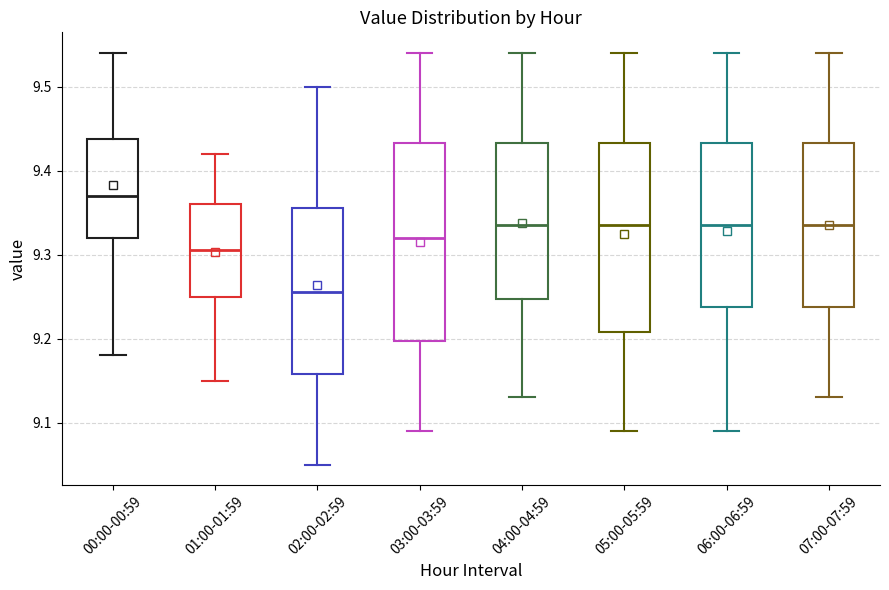

Which box has the lowest median line?

02:00-02:59